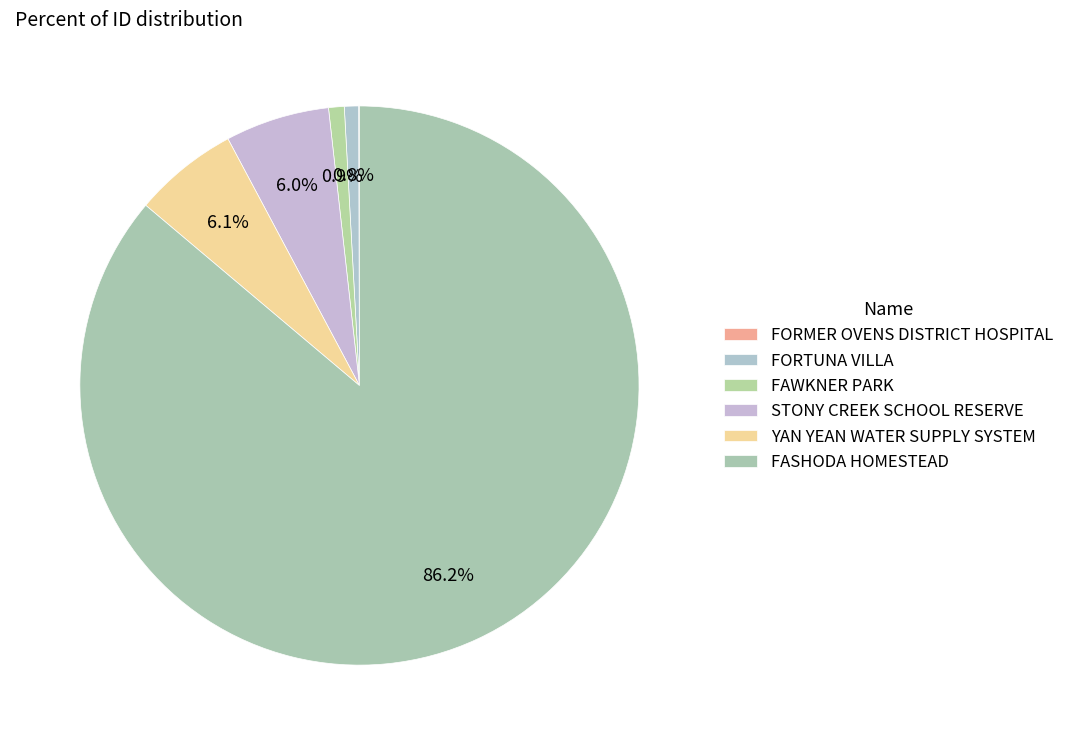

Is it true that FORMER OVENS DISTRICT HOSPITAL is 0% of the pie?

True